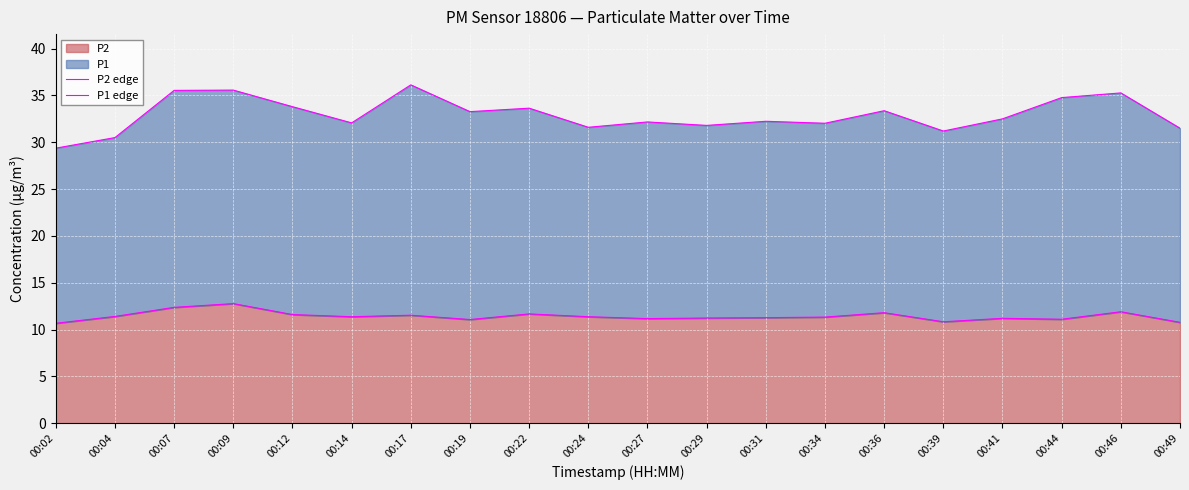

Which series has the largest total across all categories?

P1 edge